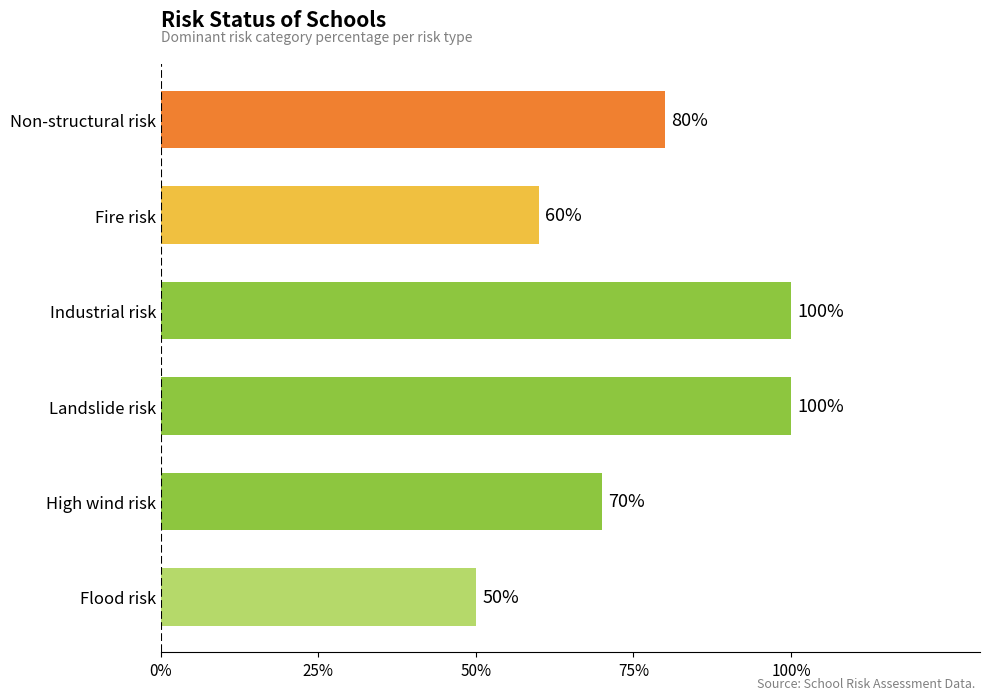

What is the smallest value displayed?

50